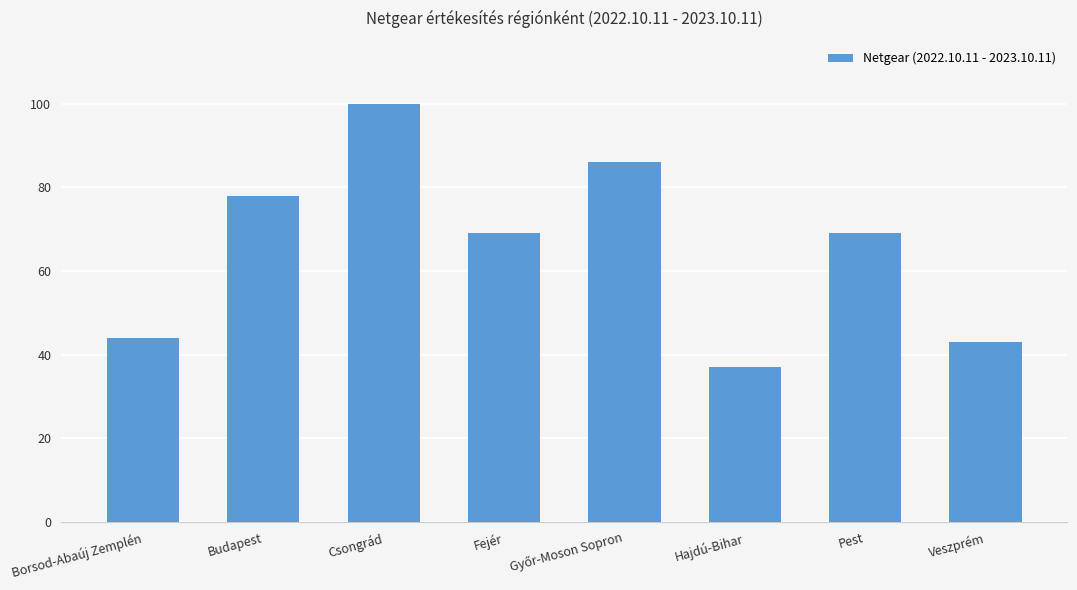

What is the ratio of the value at Hajdú-Bihar to the value at Fejér?

0.5